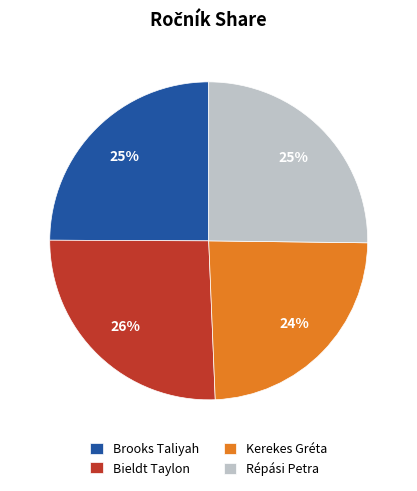

How many slices are in this pie chart?

4